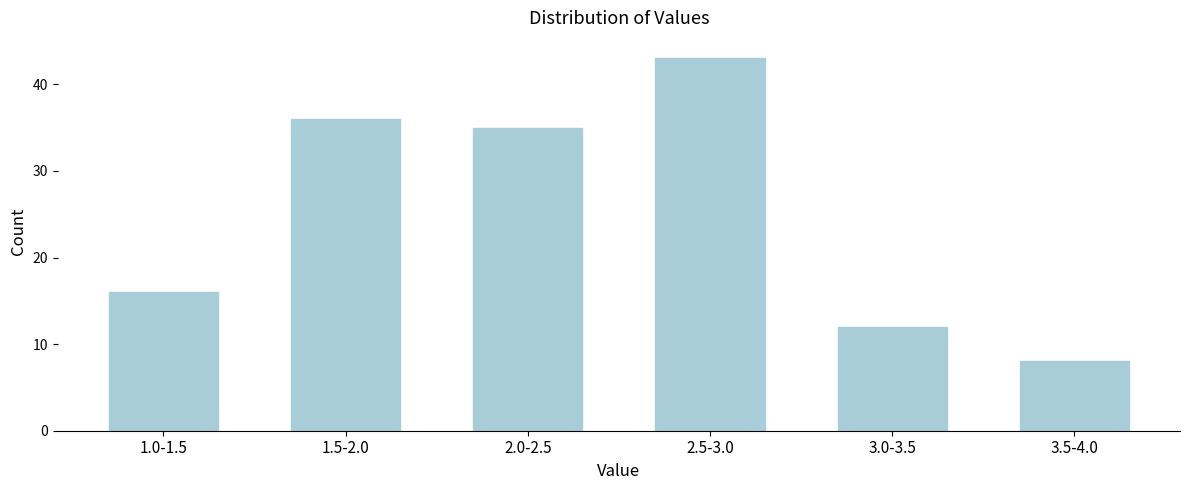

Reading left to right, what are all the values shown in this chart?

16	36	35	43	12	8